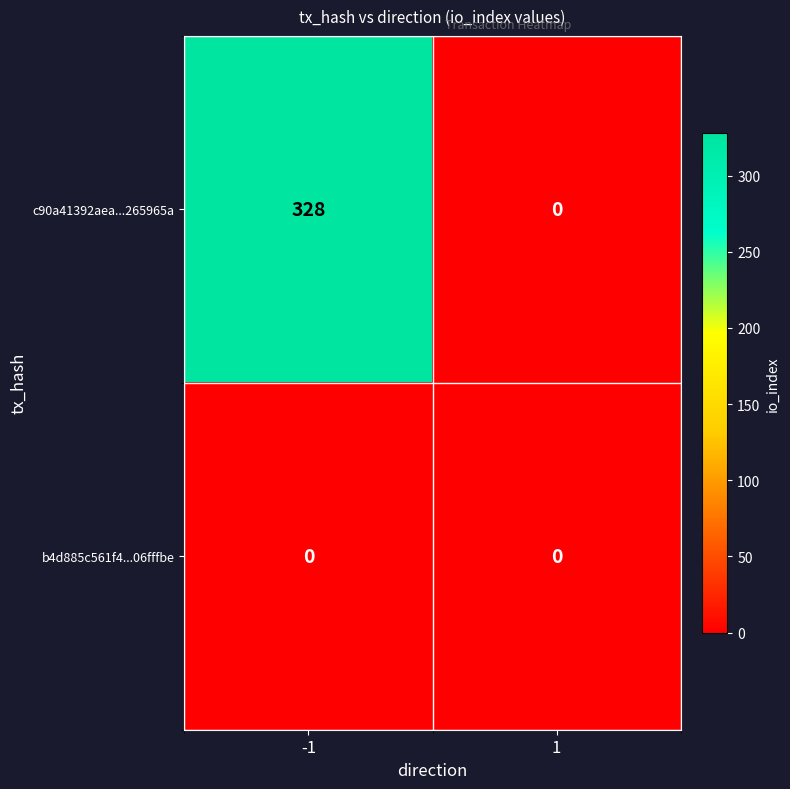

Which label corresponds to the largest value in the chart?

-1